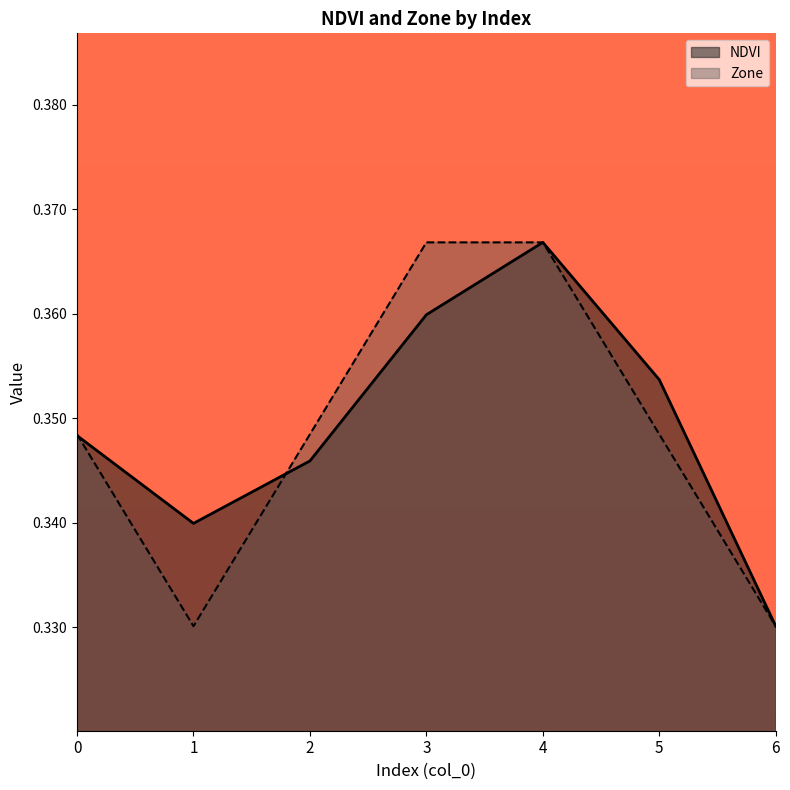

What is the highest value of the NDVI series?

0.4